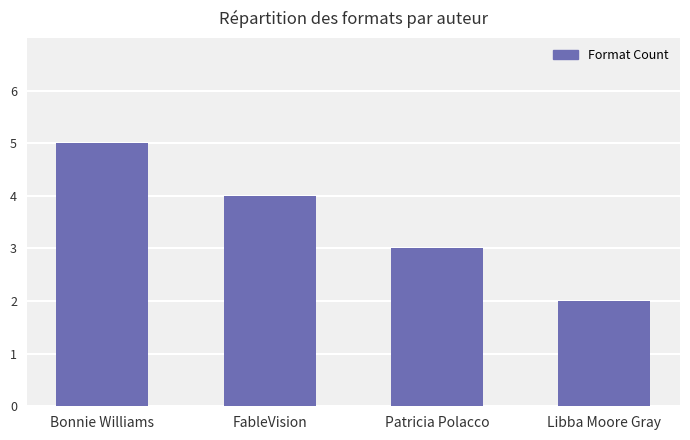

Which label corresponds to the largest value in the chart?

Bonnie Williams